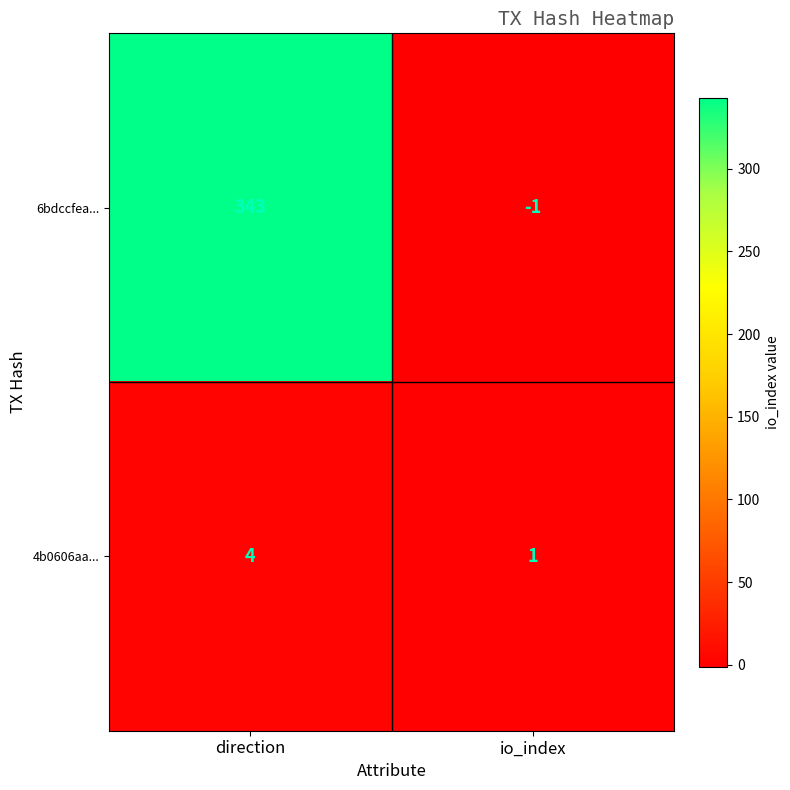

List the labels in order of 4b0606aa... value, smallest first.

io_index, direction